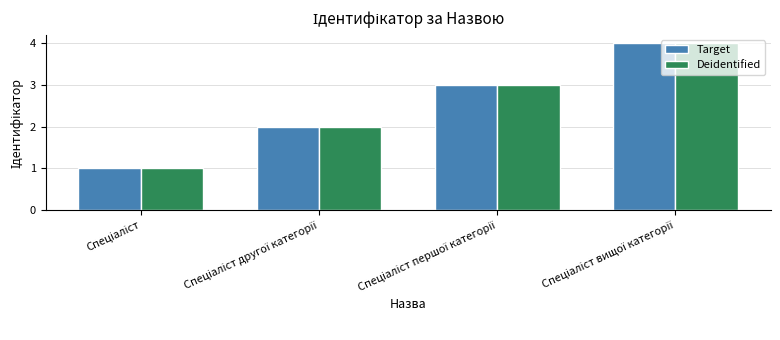

What is the sum of all Deidentified values?

10